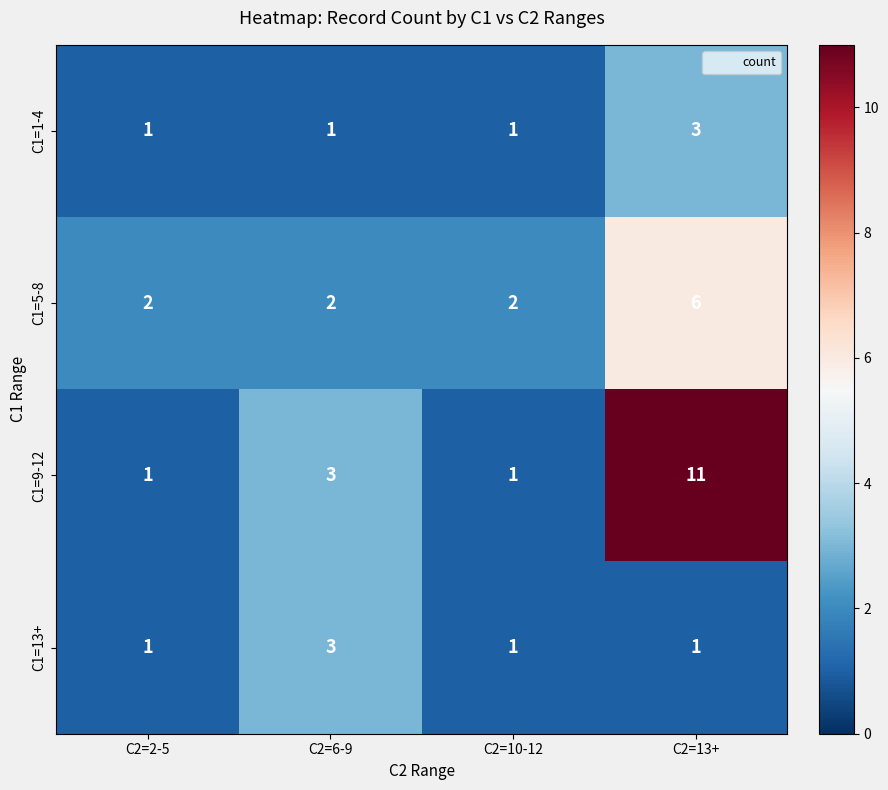

Reading left to right, list all the values displayed in this chart.

C1=1-4: 1	1	1	3
C1=5-8: 2	2	2	6
C1=9-12: 1	3	1	11
C1=13+: 1	3	1	1